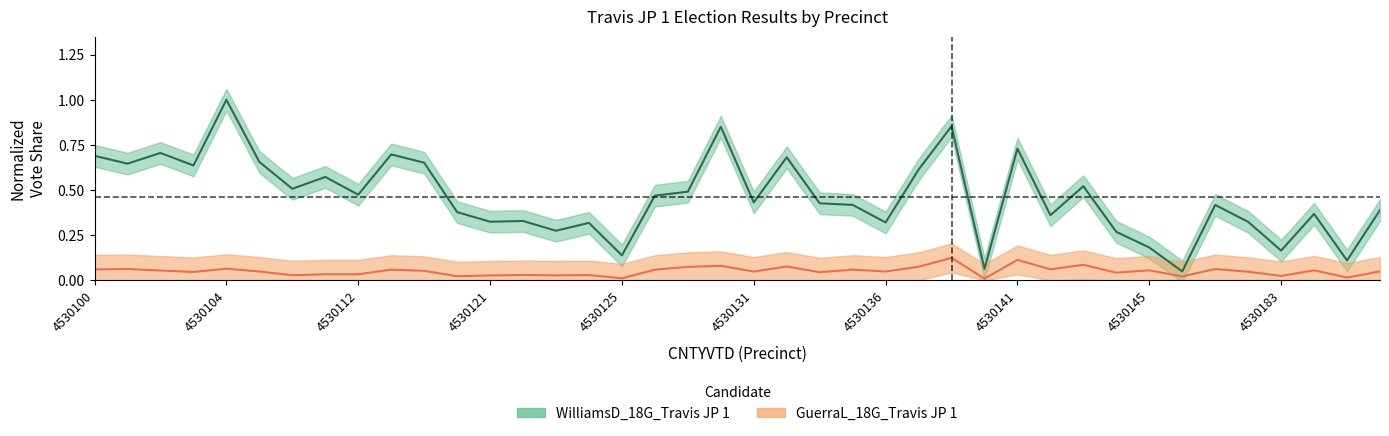

Which series has the largest range (max minus min)?

WilliamsD_18G_Travis JP 1